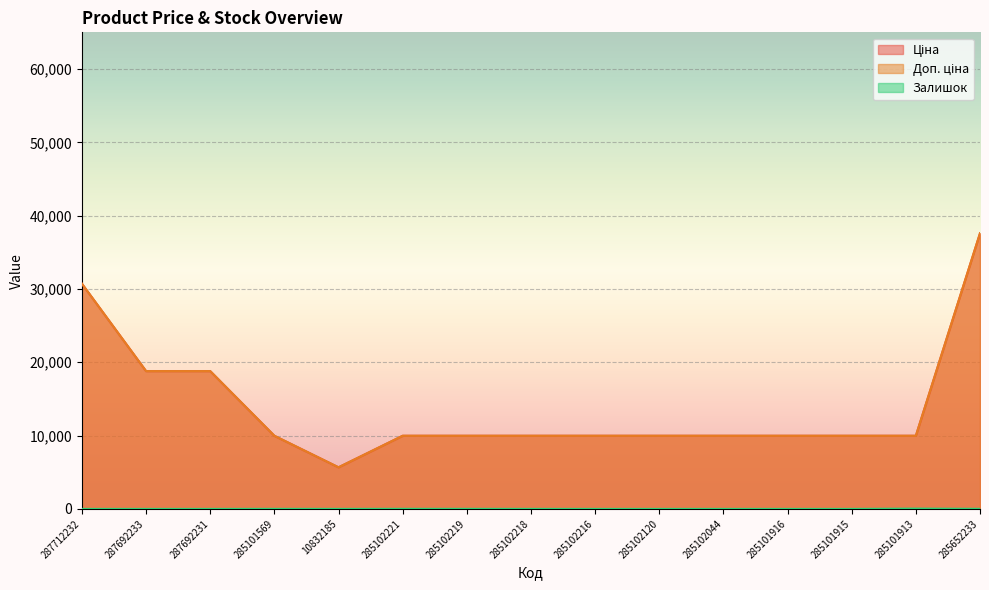

What are all the series names shown in the legend?

Ціна, Доп. ціна, Залишок